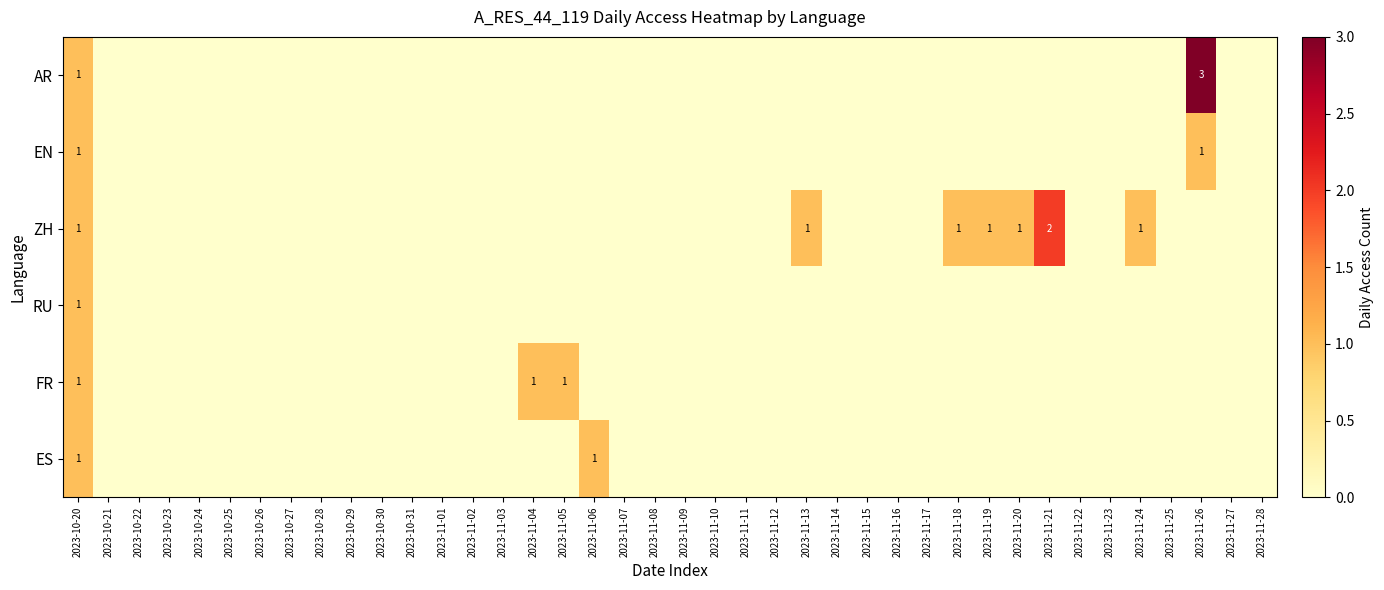

At which label is RU closest to 0?

2023-10-21